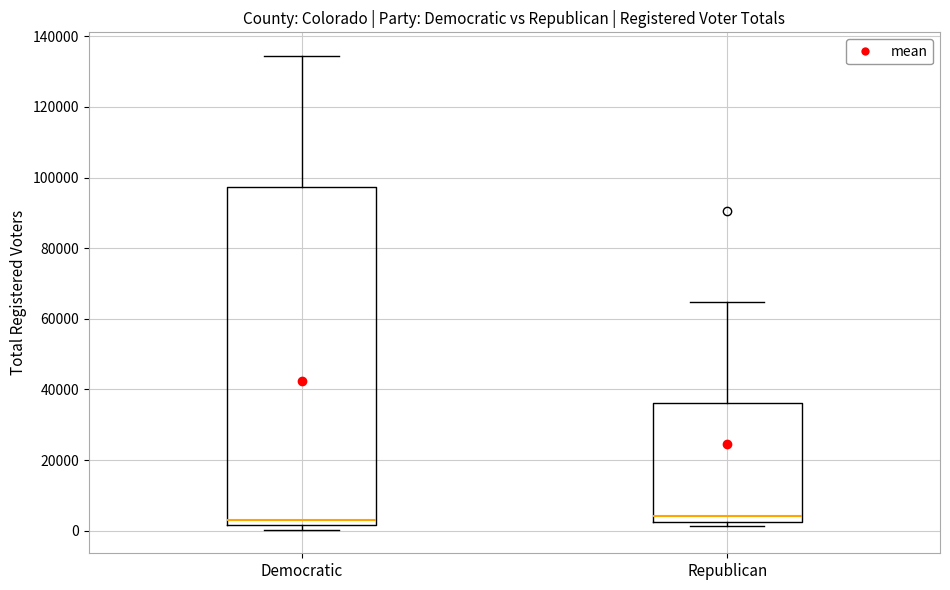

Where does the median line of the box for Republican sit on the y-axis? The values are not printed on the chart, so give them approximately, as read against the axis.

4000